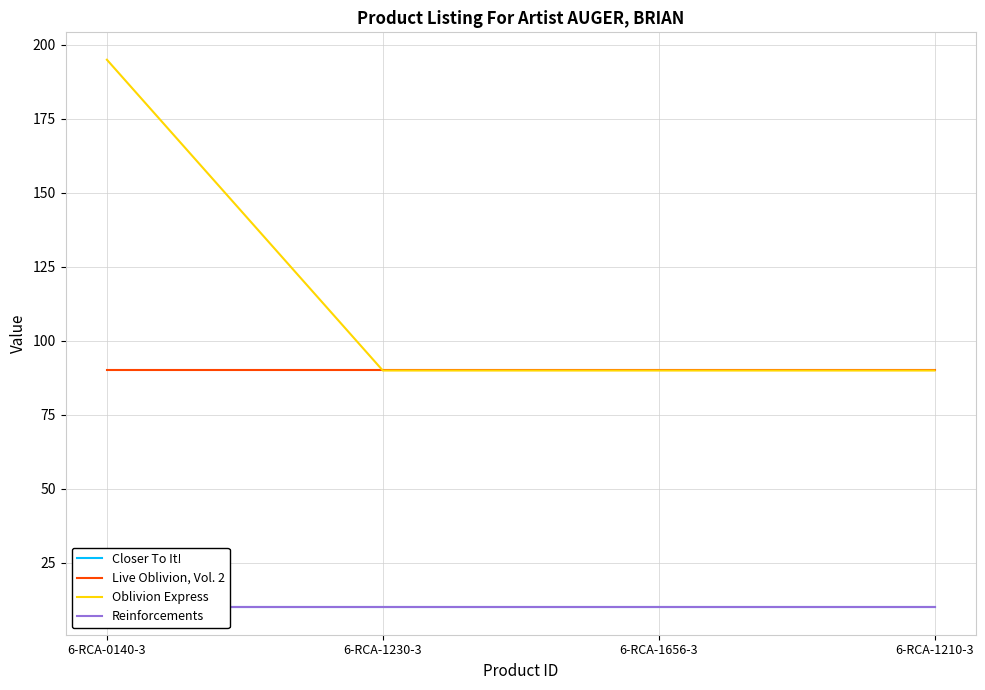

Which series has the largest range (max minus min)?

Oblivion Express